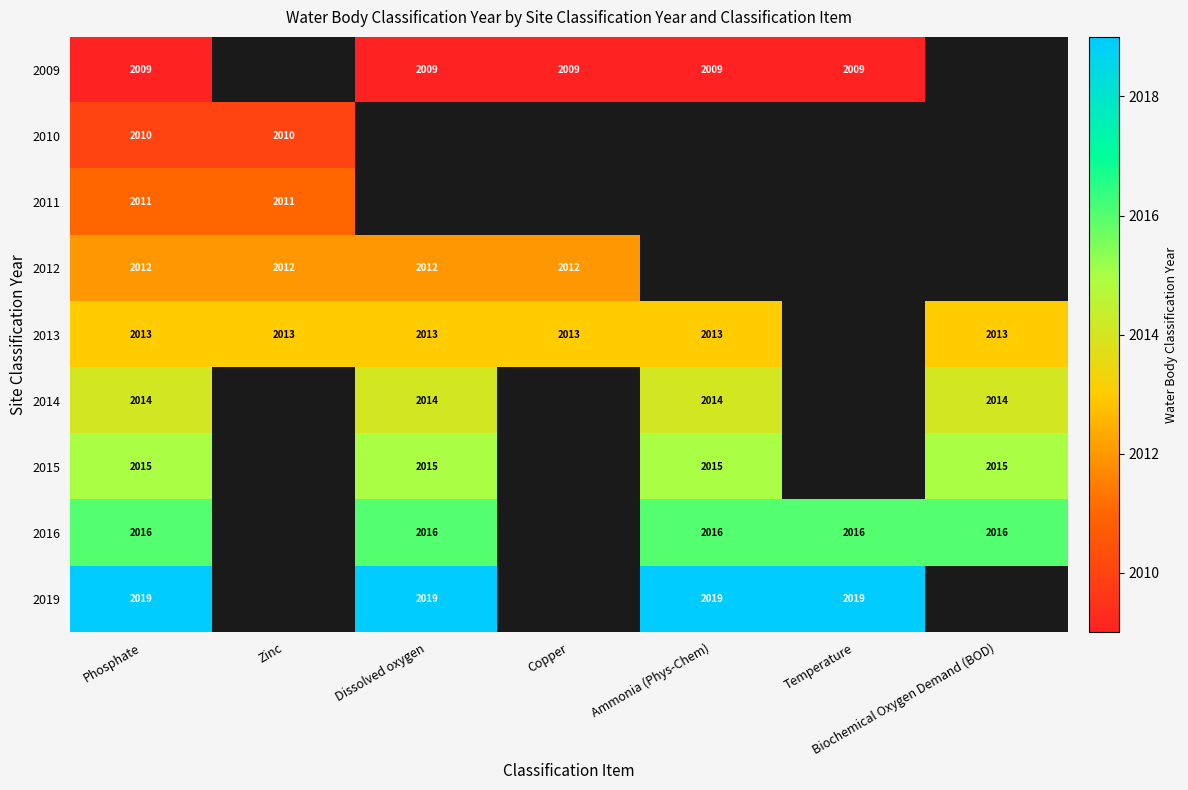

At which category is the sum across all series the highest?

Phosphate